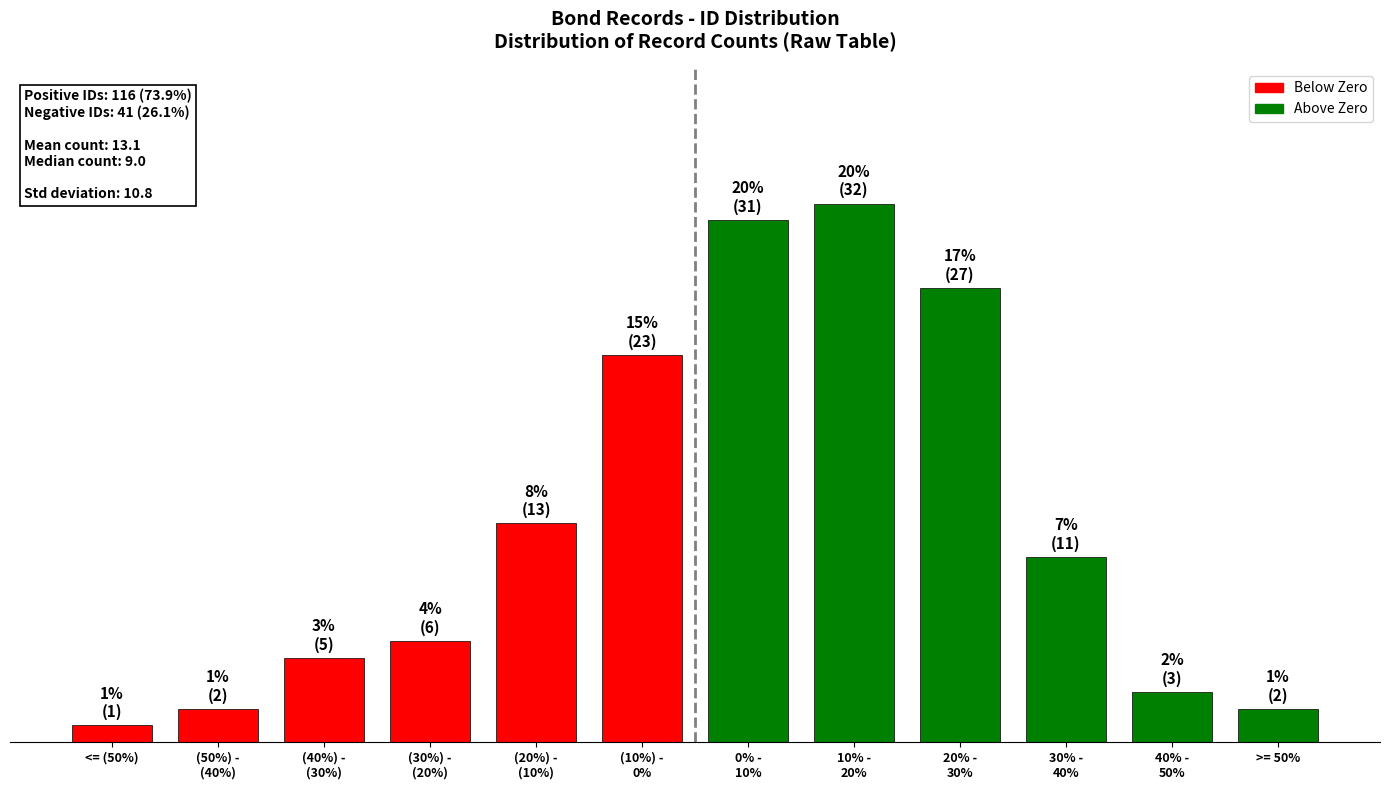

Does the chart contain any negative values?

No